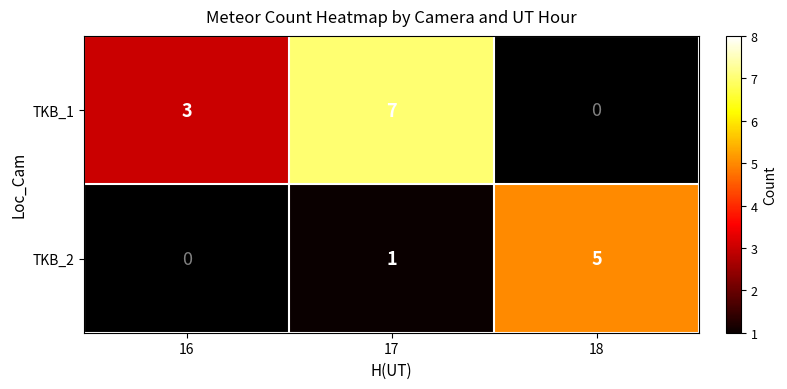

Is it true that TKB_2 equals 5 at 18?

True